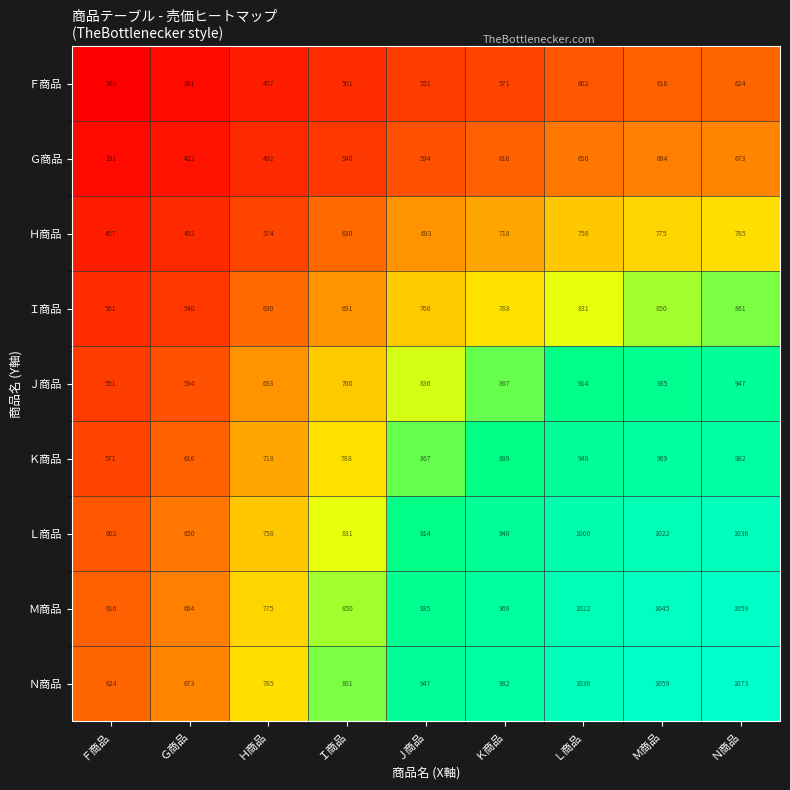

Is it true that Ｇ商品 equals 673 at Ｎ商品?

True